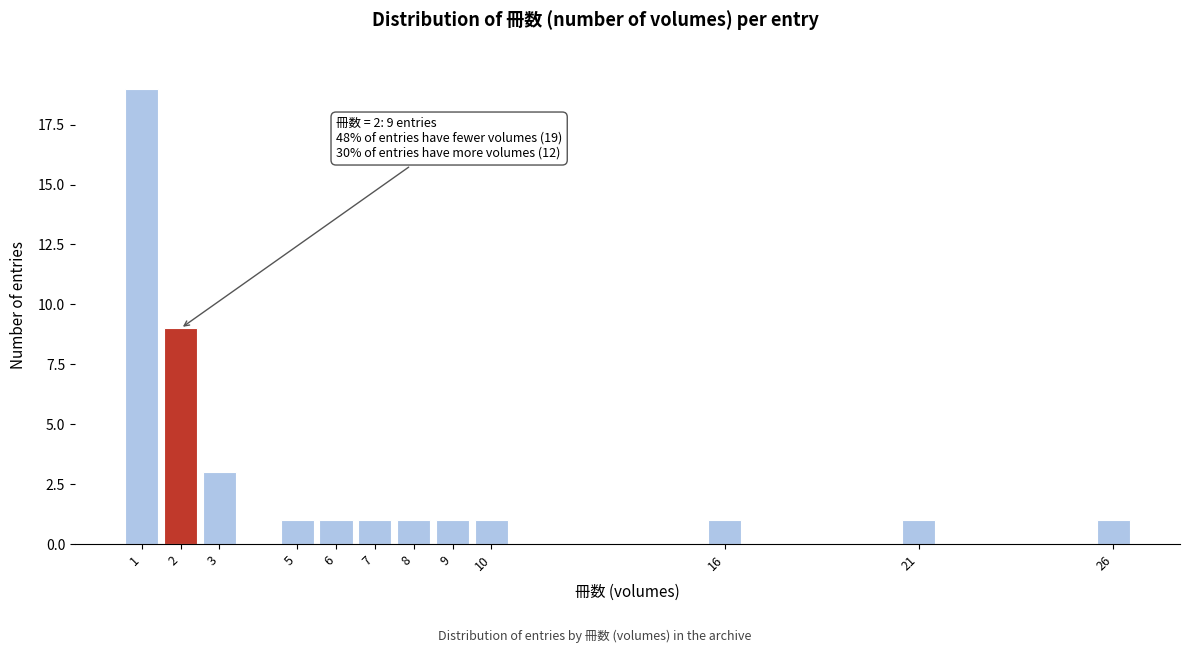

Over which range of the x-axis is the bar tallest?

0.5 to 1.5